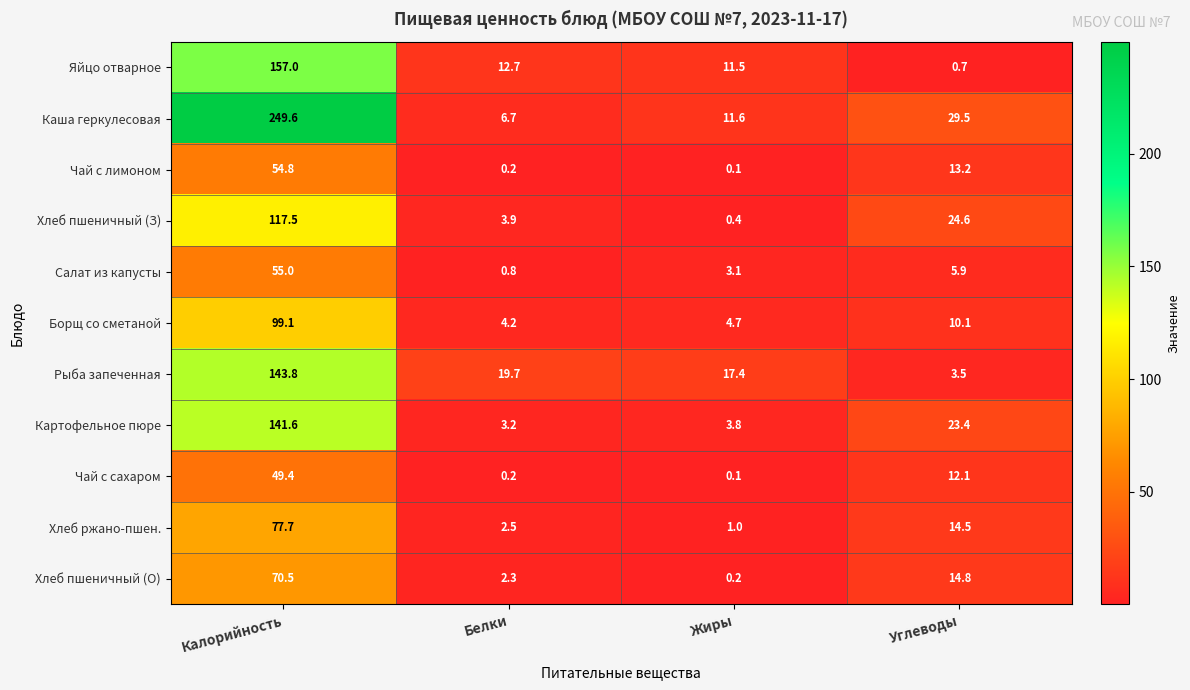

What is the lowest value of the Борщ со сметаной series?

4.2